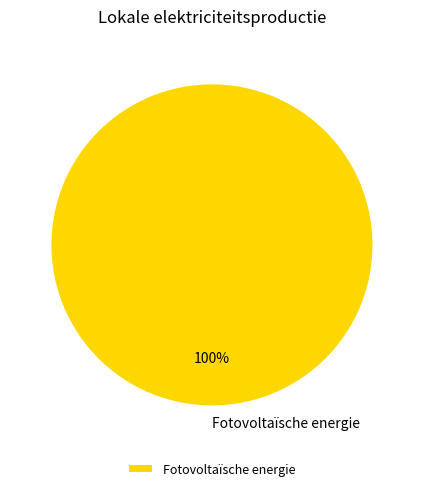

The Fotovoltaïsche energie slice represents 86% of the pie. True or false?

False